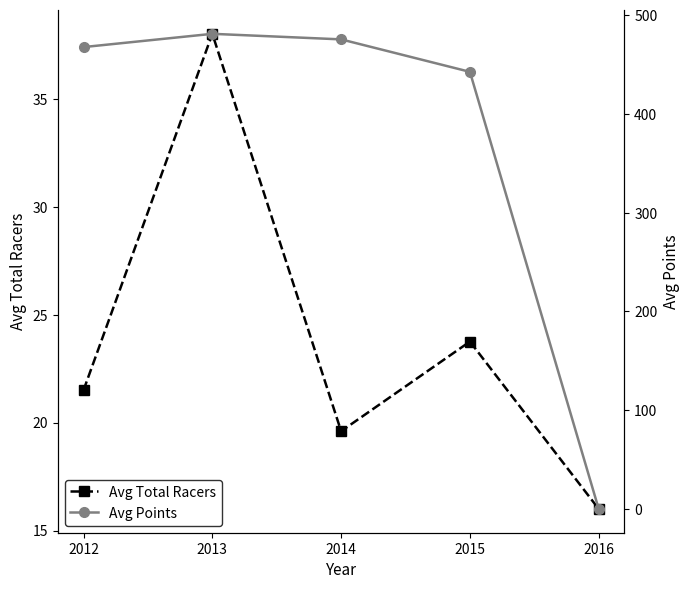

What is the difference between the maximum and minimum values in the Avg Points series?

481.0